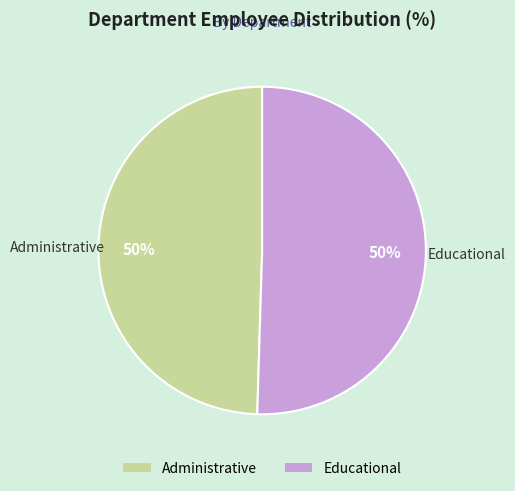

Count the number of slices in the pie.

2